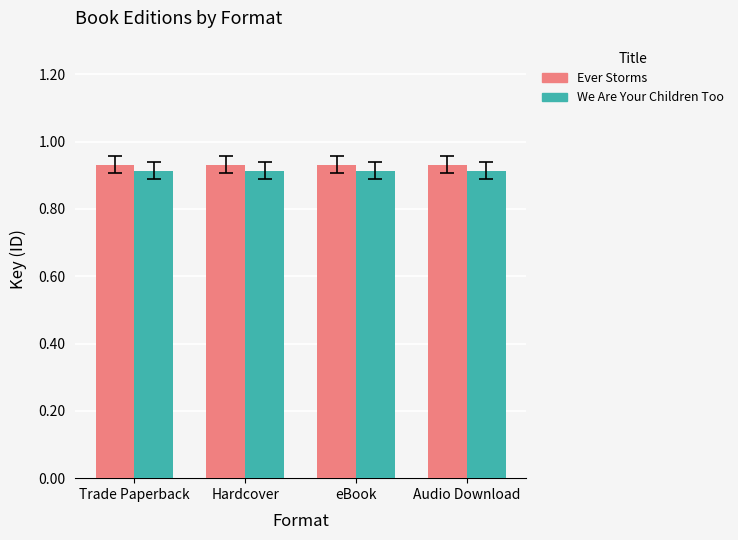

What is the sum of the Ever Storms values at Hardcover and eBook?

1.9